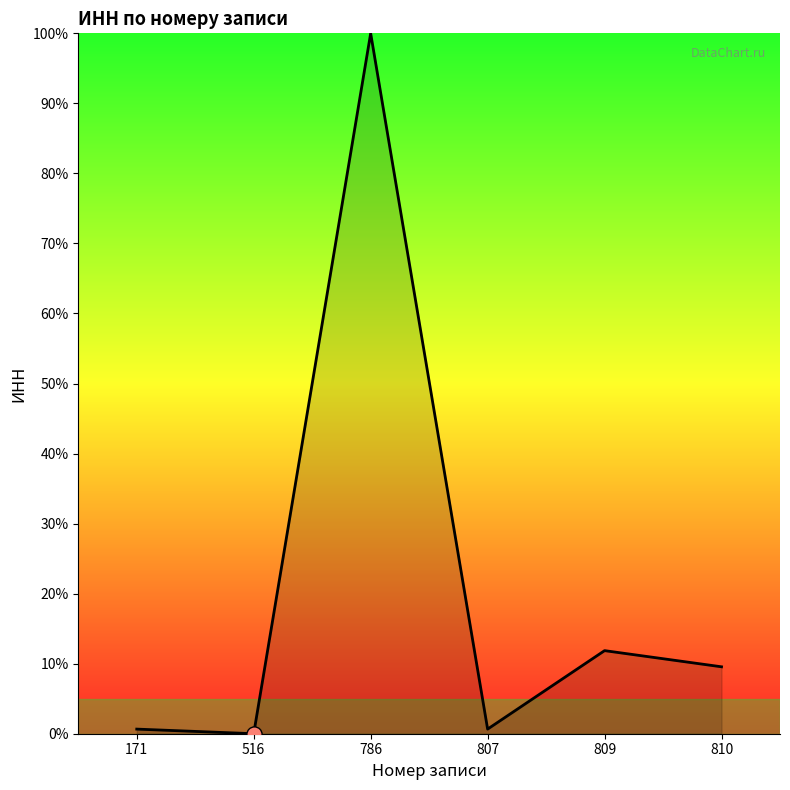

What is the change in value from 809 to 810?

-2.3